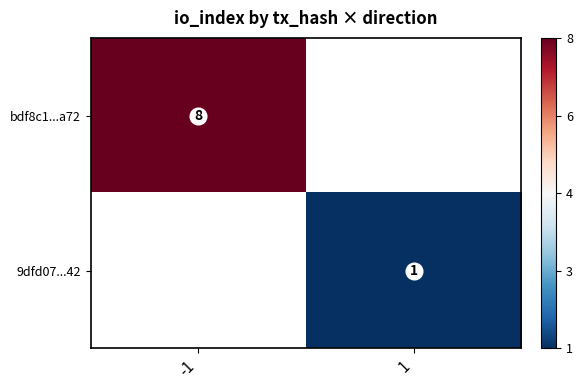

Which series has the largest range (max minus min)?

bdf8c1...a72